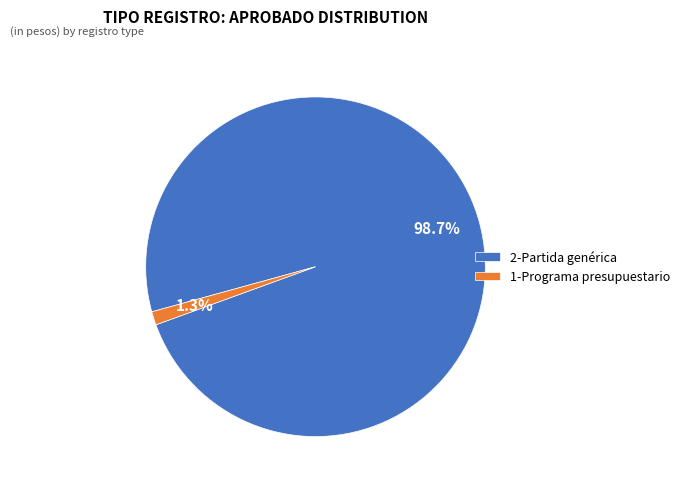

What is the smallest slice in the pie chart?

1-Programa presupuestario